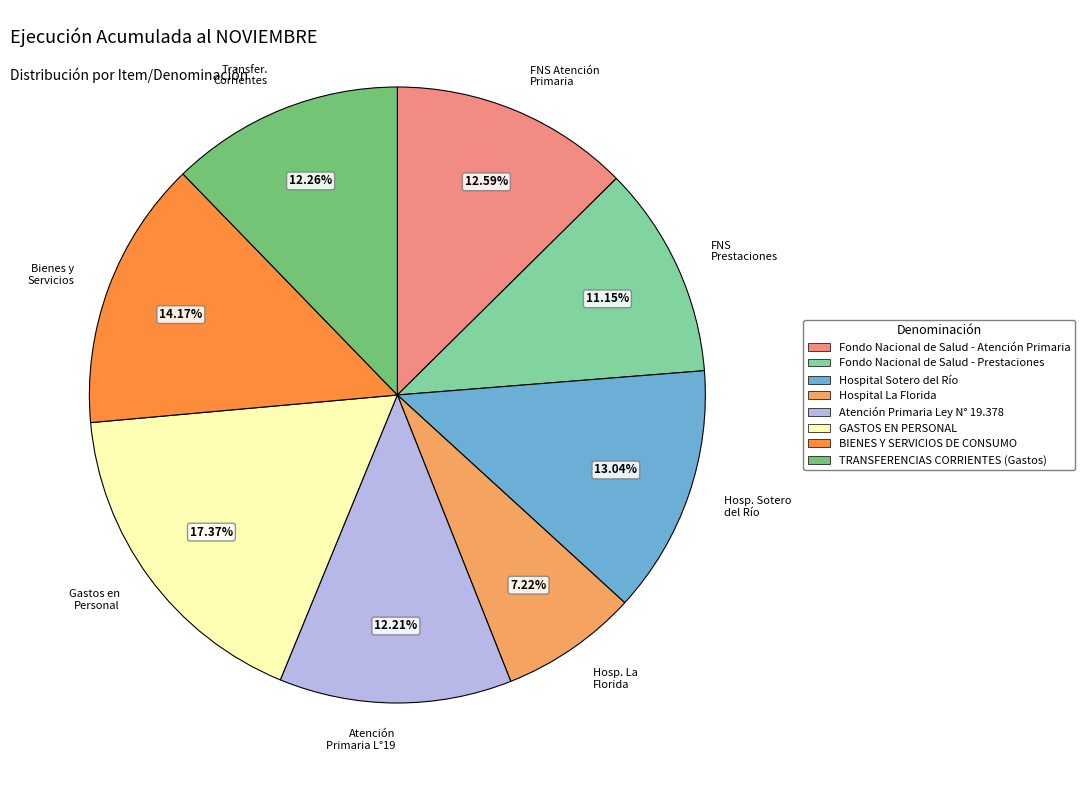

Is the sum of Hosp. La Florida and Bienes y Servicios greater than half?

No